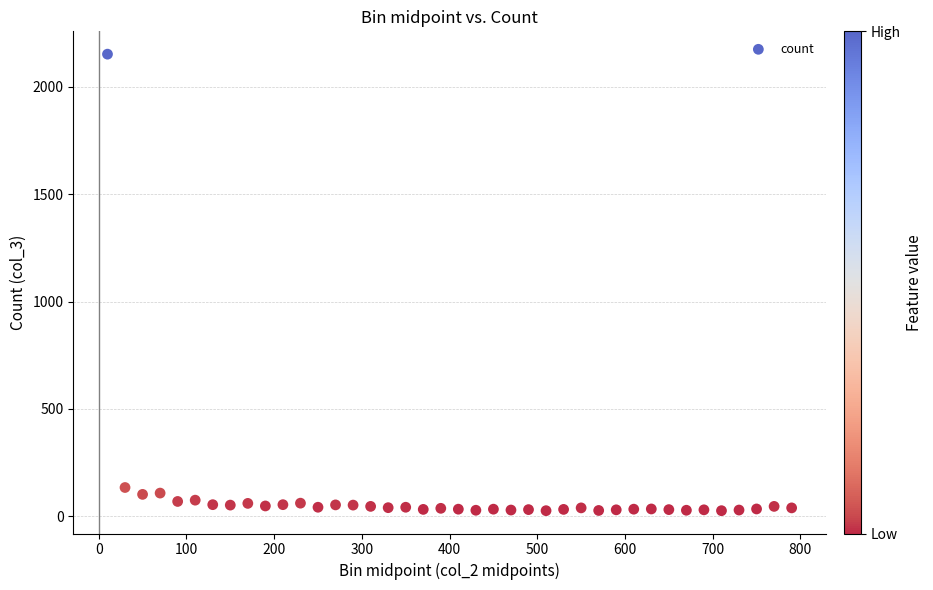

What is the range of X values (max minus min)?

780